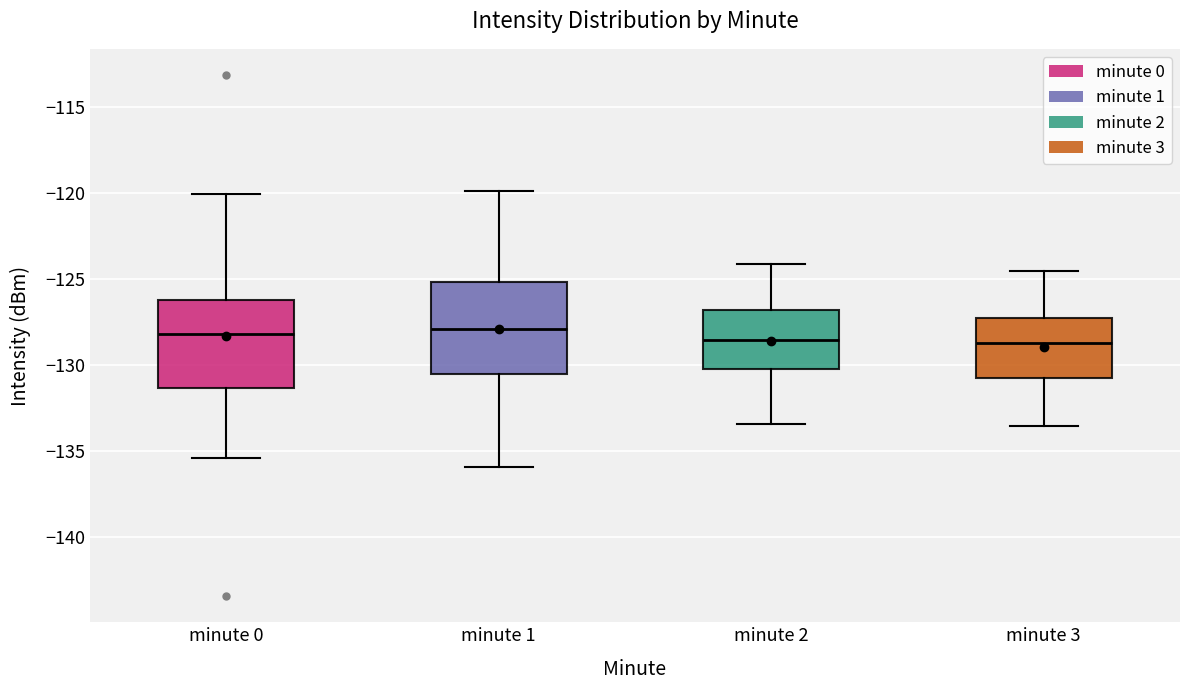

Reading left to right, read every box against the y-axis: the position of its median line, the range the box covers, and the ends of its whiskers. The values are not printed on the chart, so give them approximately, as read against the axis.

minute 0: median -128.0, box -131.5 to -126.0, whiskers -135.5 to -120.0
minute 1: median -128.0, box -130.5 to -125.0, whiskers -136.0 to -120.0
minute 2: median -128.5, box -130.0 to -127.0, whiskers -133.5 to -124.0
minute 3: median -128.5, box -131.0 to -127.5, whiskers -133.5 to -124.5